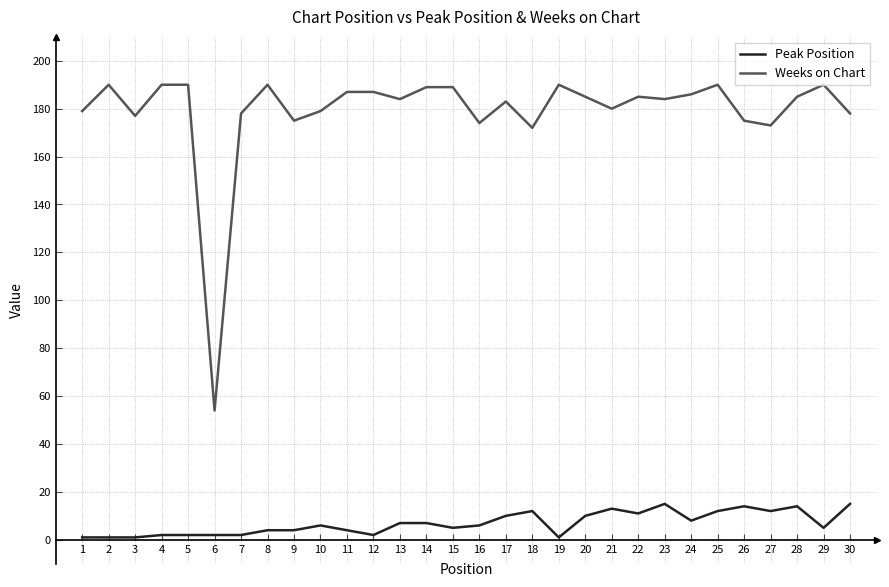

Is this an area chart (filled region under the line)?

No